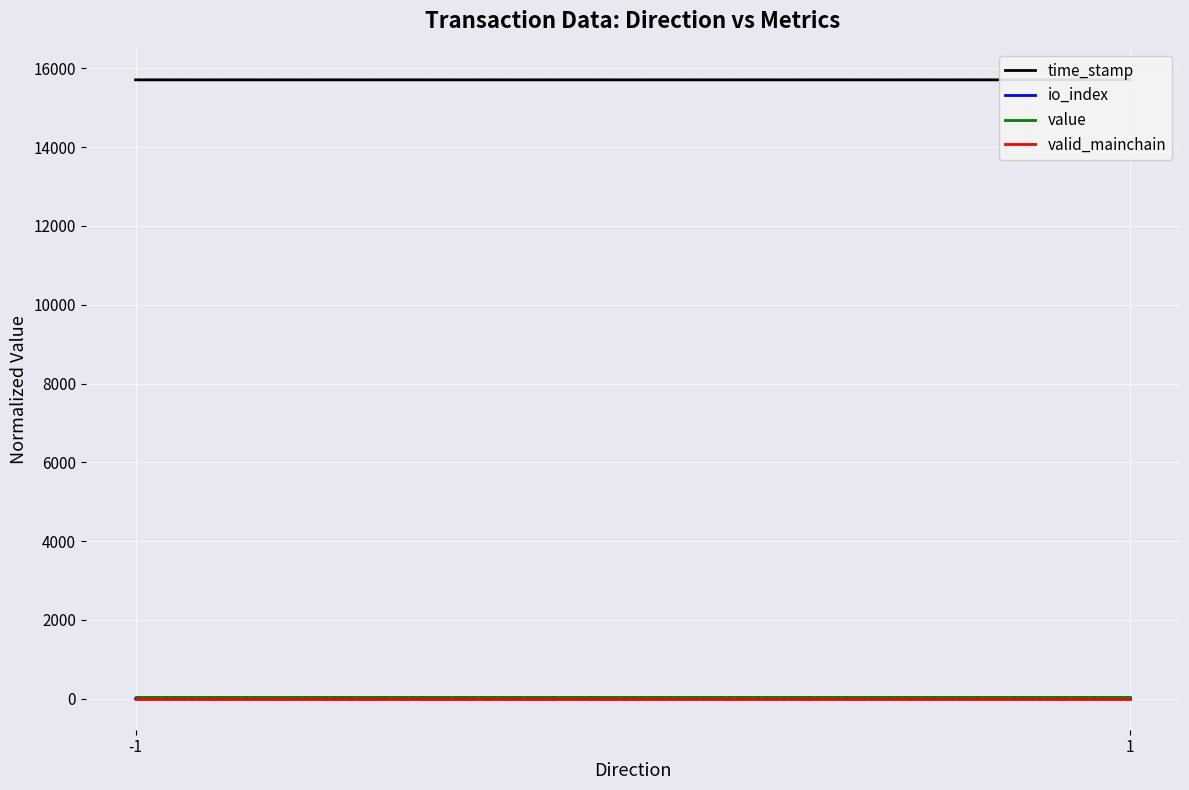

Count the time_stamp values in the range 15708 to 15709.

2